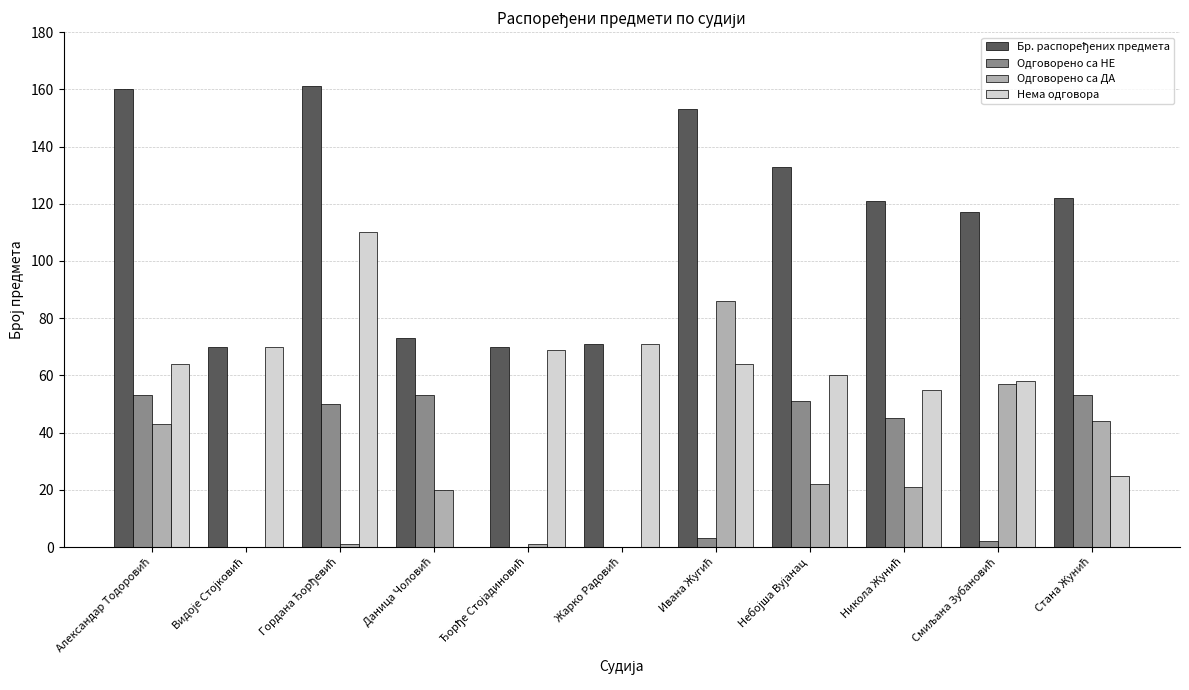

What is the maximum value shown in the chart?

161